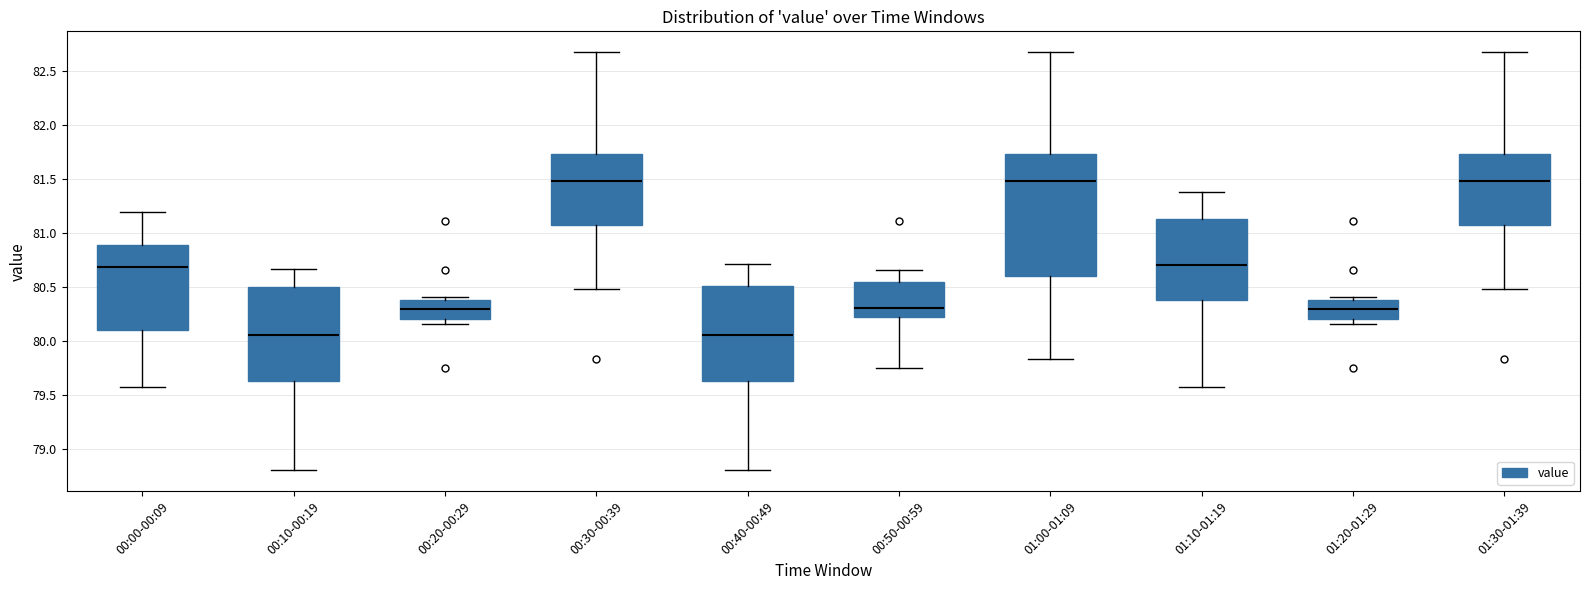

Where does the upper whisker of the box for 00:10-00:19 end on the y-axis? The values are not printed on the chart, so give them approximately, as read against the axis.

80.65